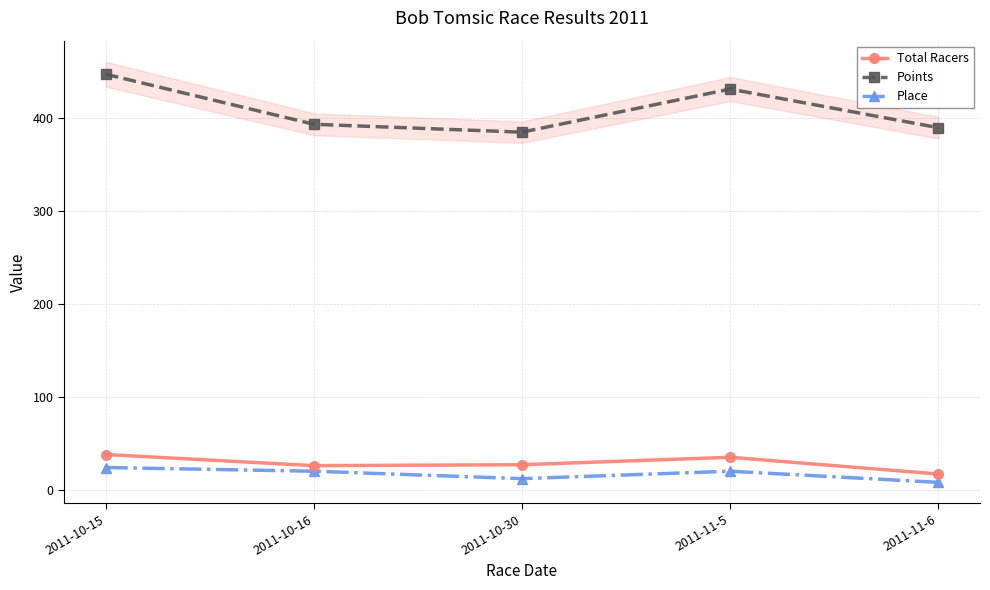

How many lines are shown in the chart?

3